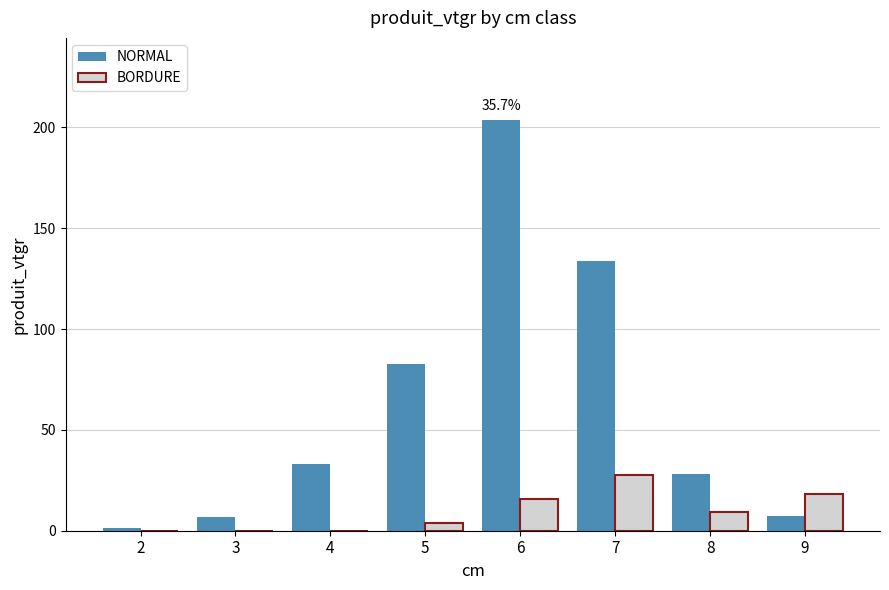

Read the BORDURE value at 7.

27.5